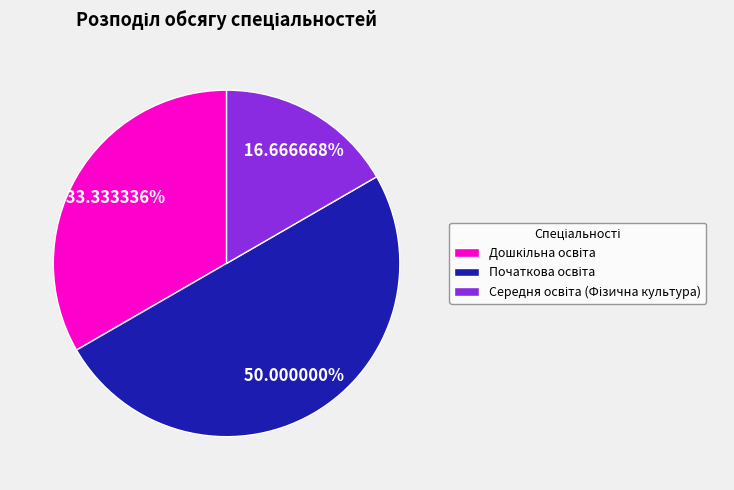

Which slice is the largest?

Початкова освіта